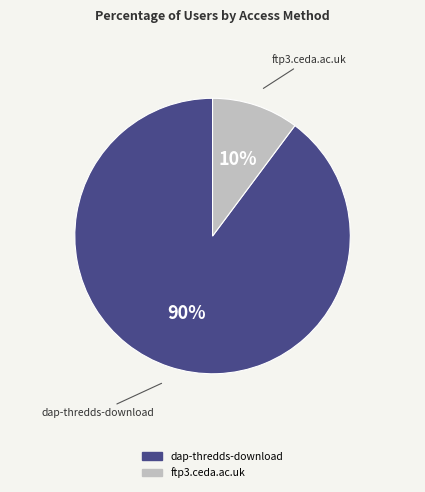

The dap-thredds-download slice represents 76% of the pie. True or false?

False